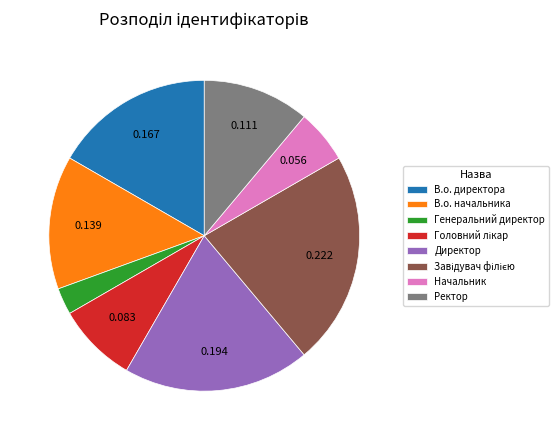

Does Директор account for over 50% of the chart?

No